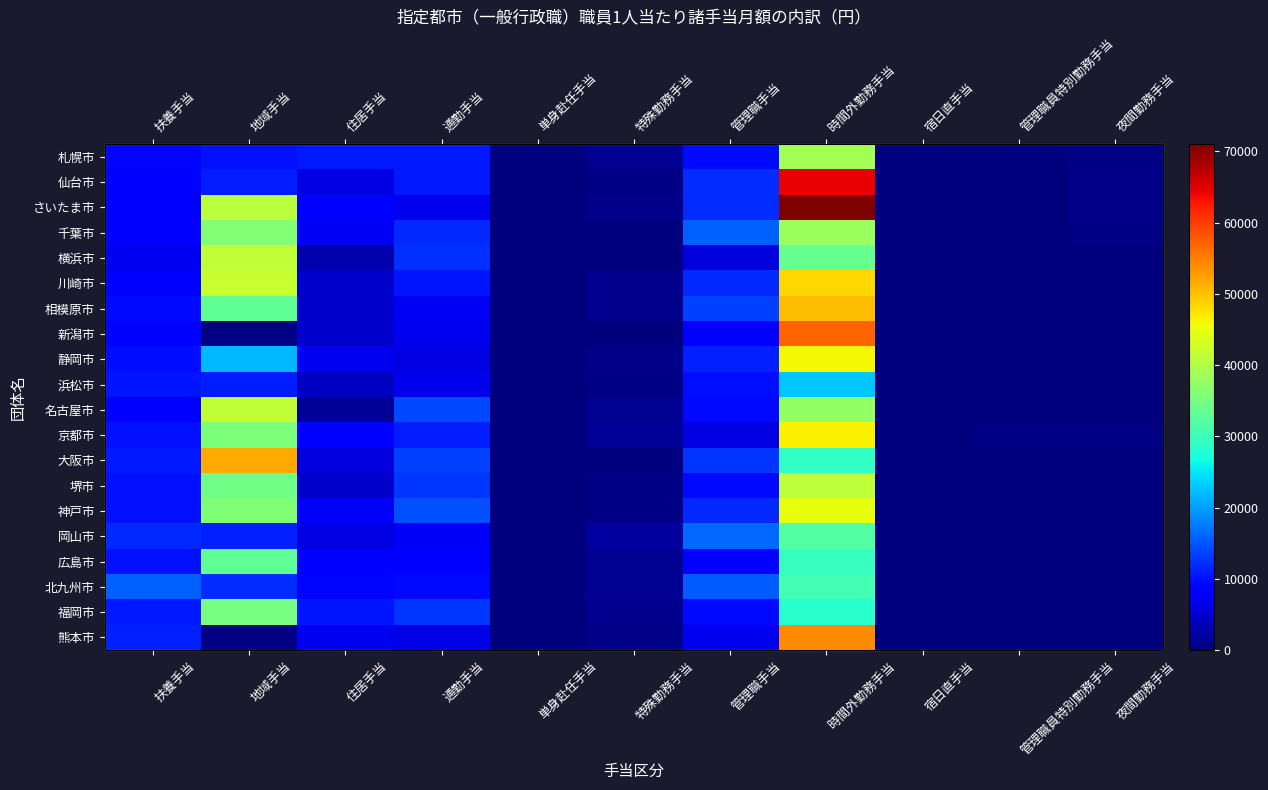

Between 扶養手当 and 管理職員特別勤務手当, which series saw the biggest shift?

北九州市